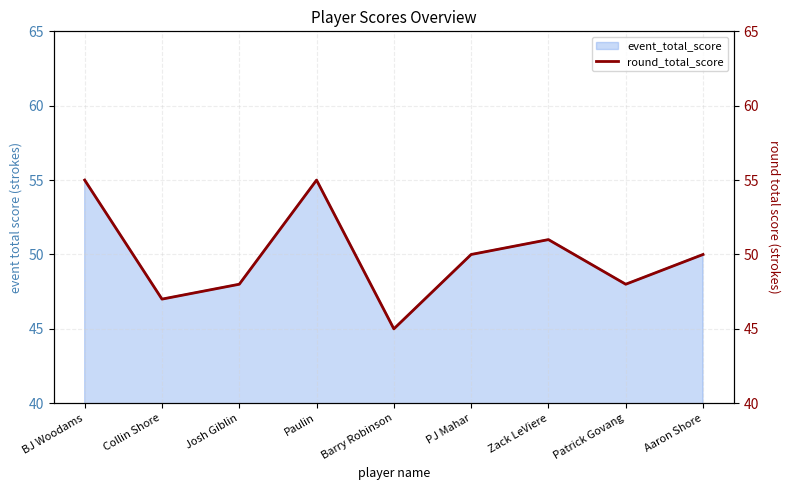

At which category does the chart reach its peak across all series?

BJ Woodams